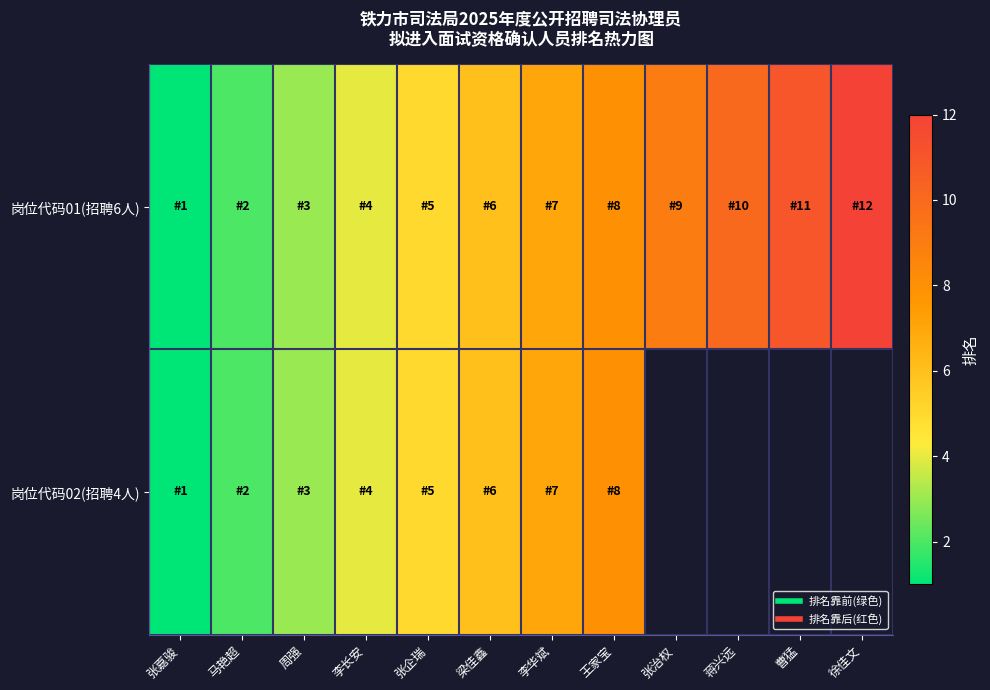

How many data points in 岗位代码01(招聘6人) are less than 7?

6